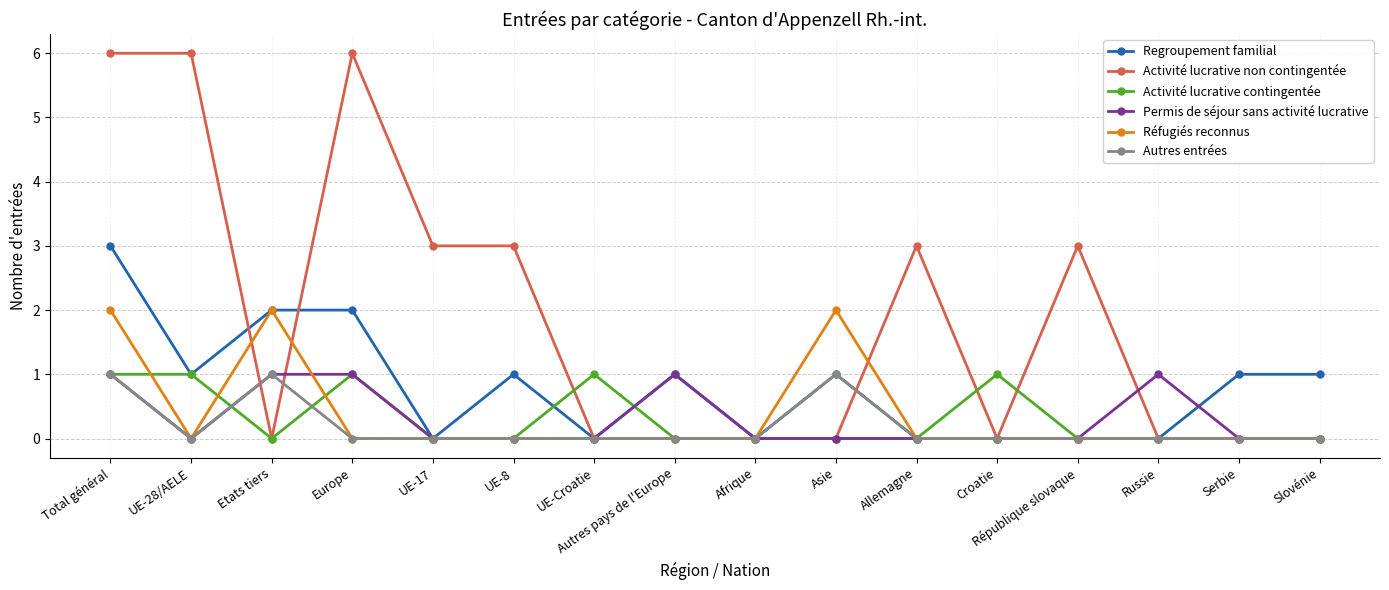

What is the greatest value displayed?

6